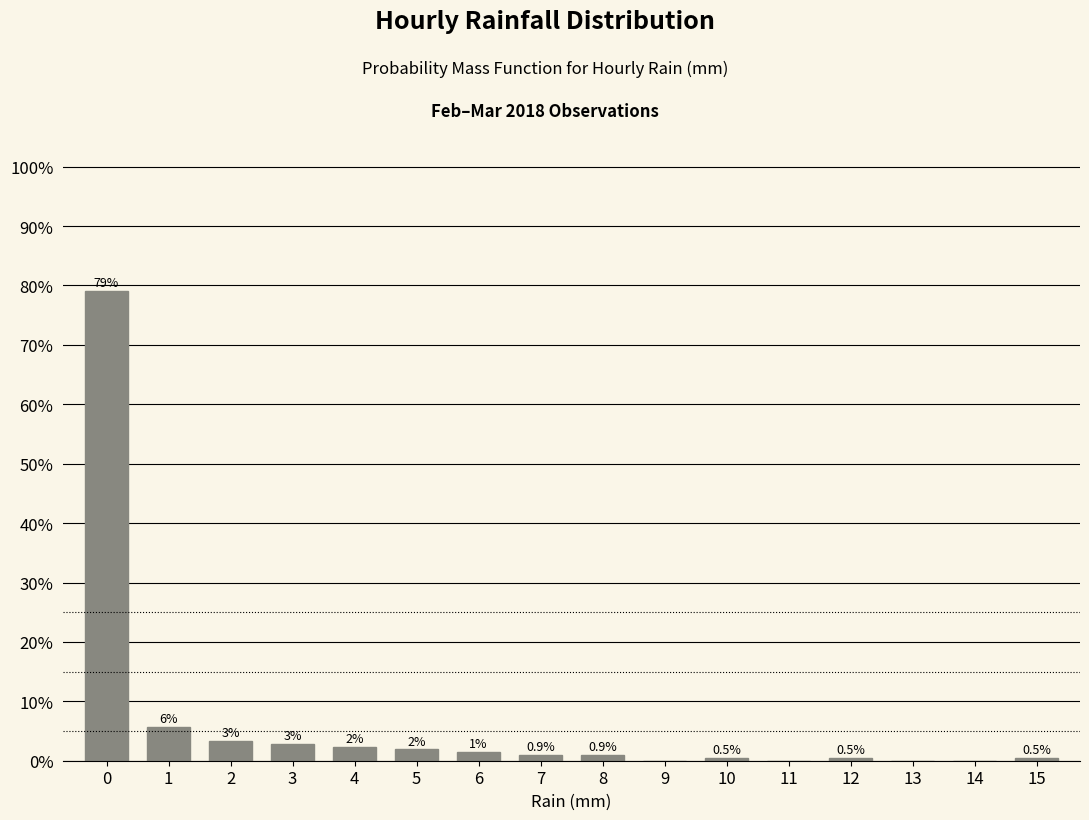

Over which range of the x-axis is the bar tallest?

-0.5 to 0.5